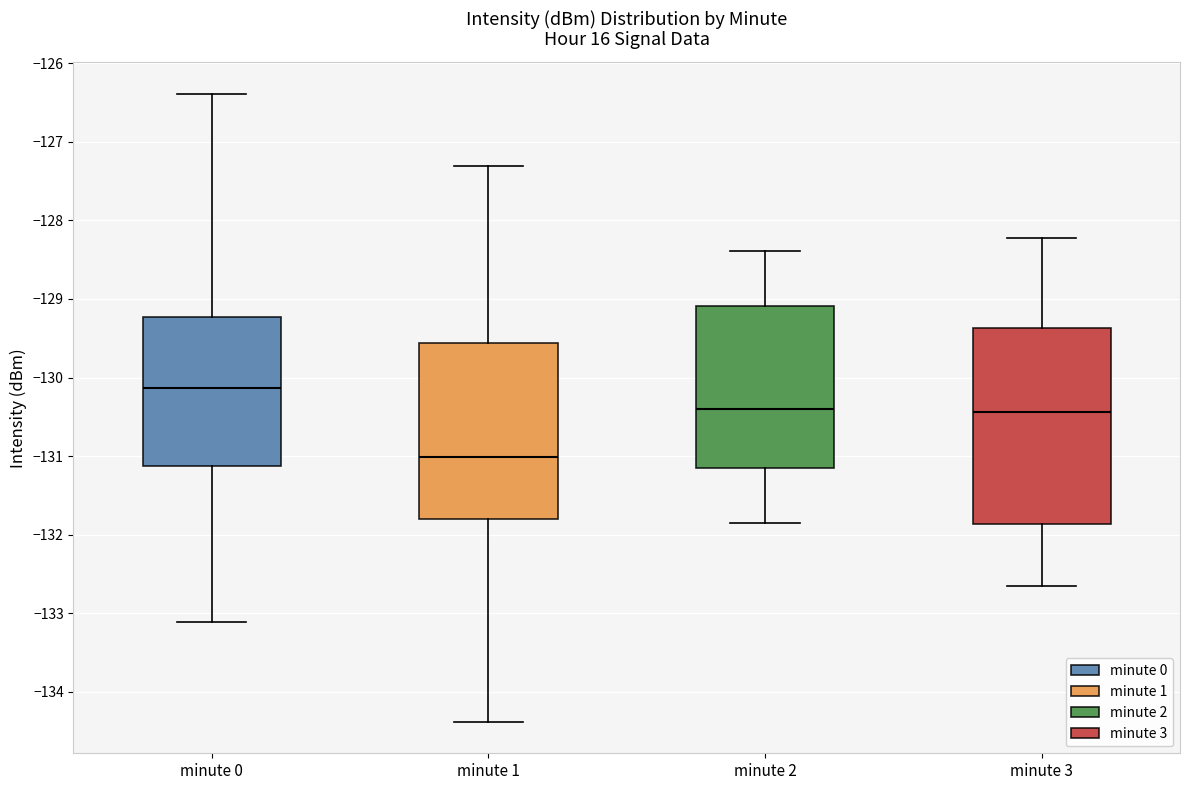

Reading left to right, transcribe this box plot: for each box, give where its median line is, the range the box spans, and where its two whiskers end, as read against the y-axis. The values are not printed on the chart, so give them approximately, as read against the axis.

minute 0: median -130.1, box -131.1 to -129.2, whiskers -133.1 to -126.4
minute 1: median -131.0, box -131.8 to -129.6, whiskers -134.4 to -127.3
minute 2: median -130.4, box -131.2 to -129.1, whiskers -131.8 to -128.4
minute 3: median -130.4, box -131.9 to -129.4, whiskers -132.7 to -128.2